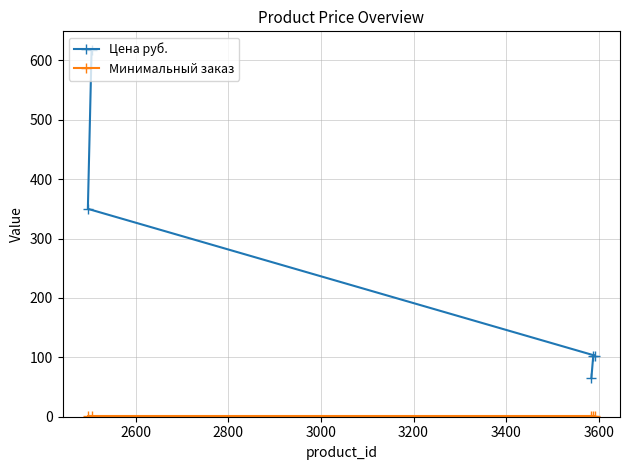

Rank the series by their maximum value, from lowest to highest.

Минимальный заказ, Цена руб.